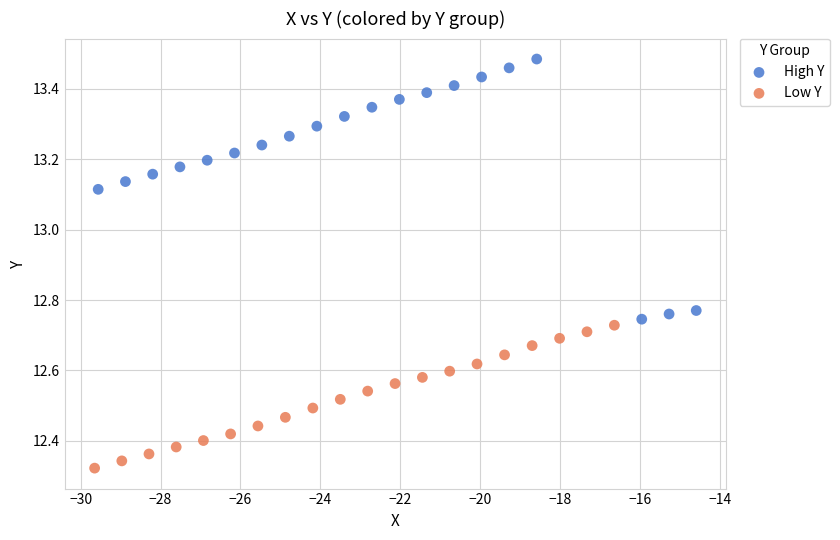

What are all the series names shown in the legend?

High Y, Low Y